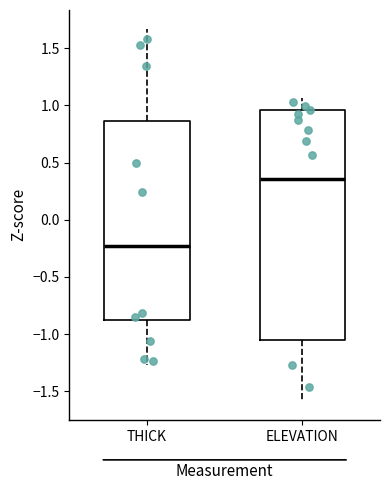

Where does the median line of the box for THICK sit on the y-axis? The values are not printed on the chart, so give them approximately, as read against the axis.

-0.25